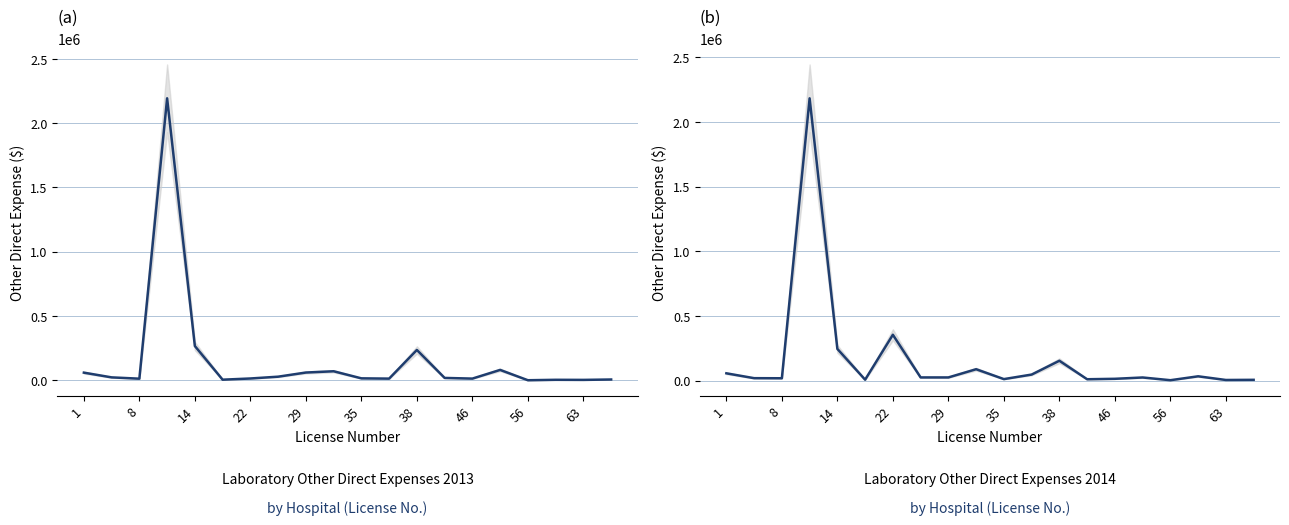

What is the value of the 2013 Other Dir. Expense point at the 8th from the left?

28449